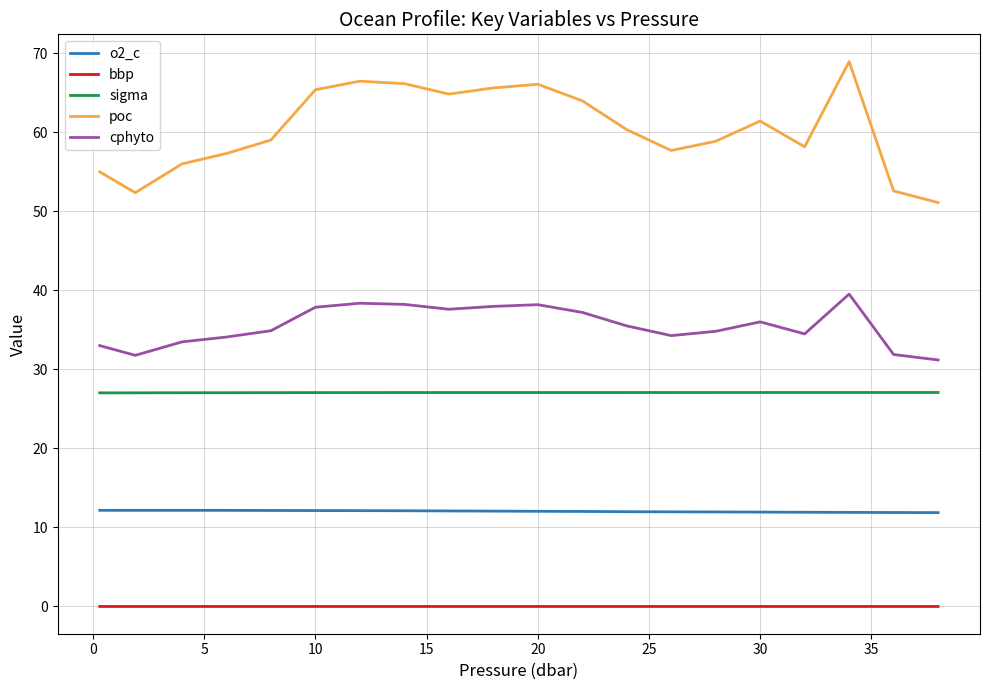

What is the minimum value for sigma?

27.0